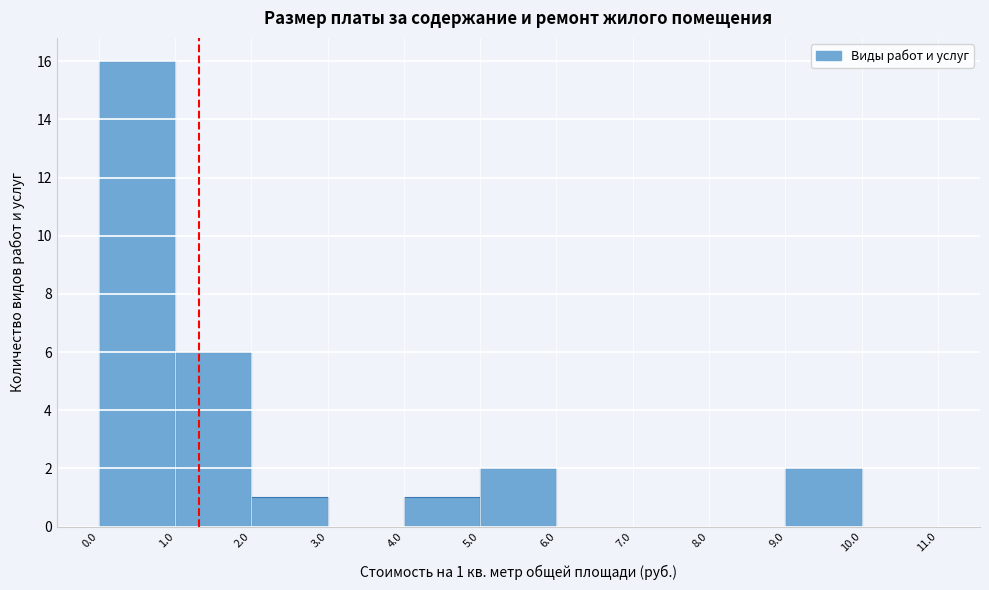

Over which range of the x-axis is the bar tallest?

0.0 to 1.0